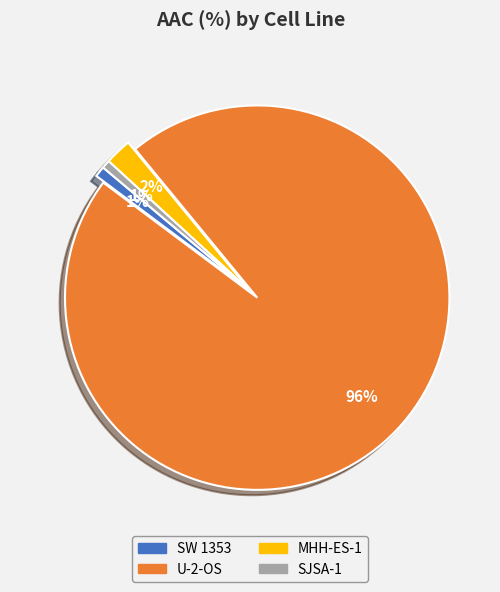

To the nearest percent, what portion does MHH-ES-1 represent?

2%